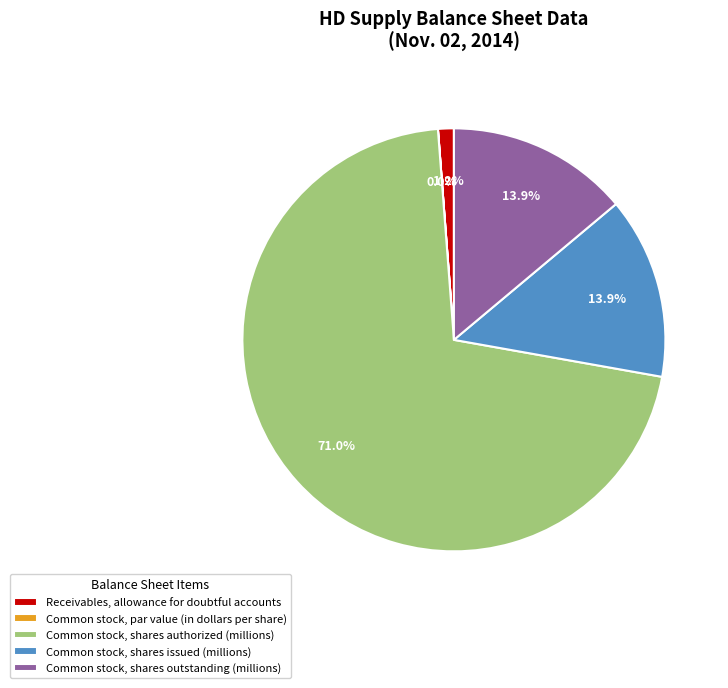

Is Common stock, shares authorized (millions) the majority of the pie?

Yes